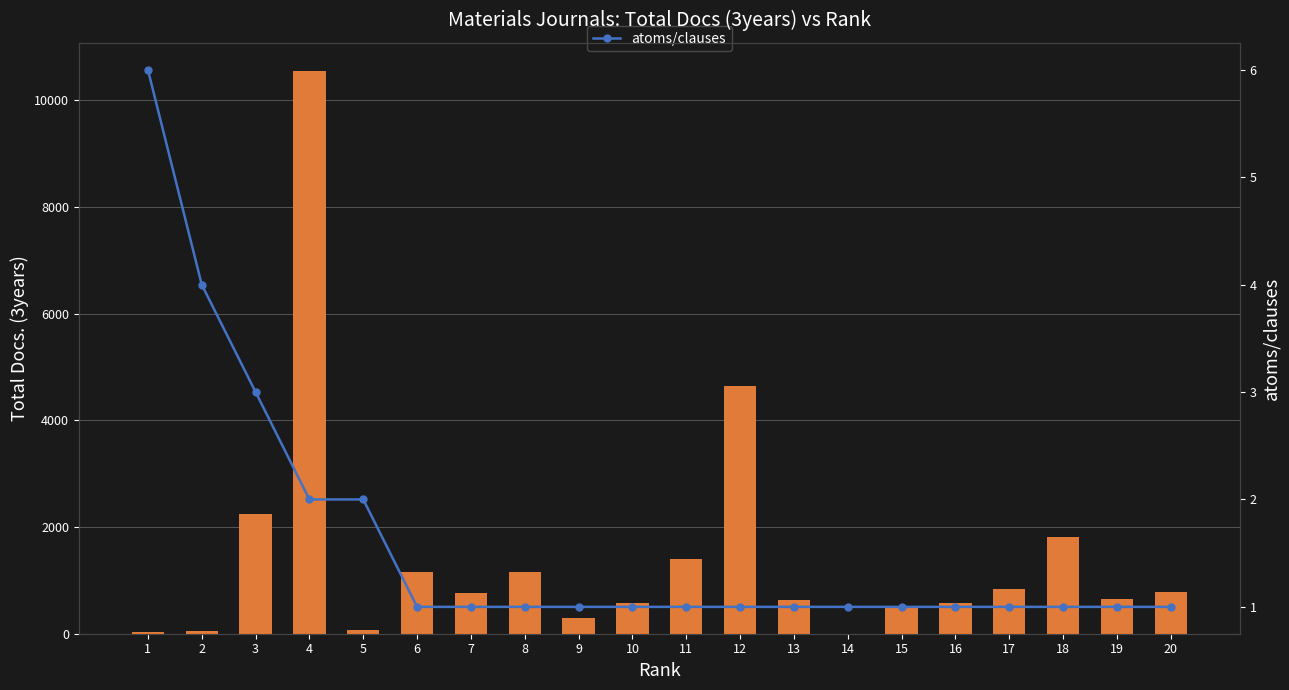

How many groups of bars are there?

20